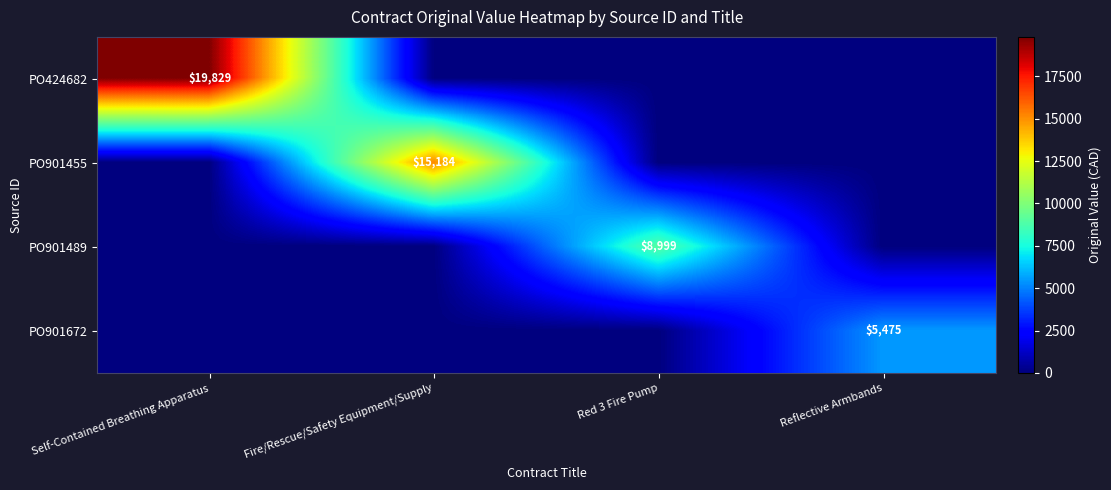

Is it true that PO901672 equals 7953 at Reflective Armbands?

False